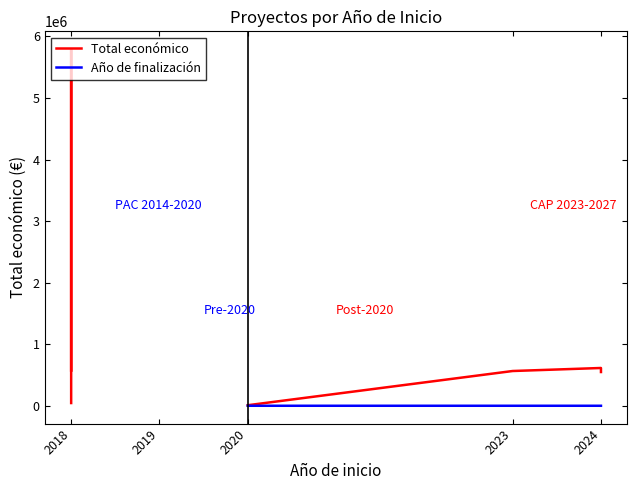

Rank the series by their maximum value, from highest to lowest.

Total económico, Año de finalización